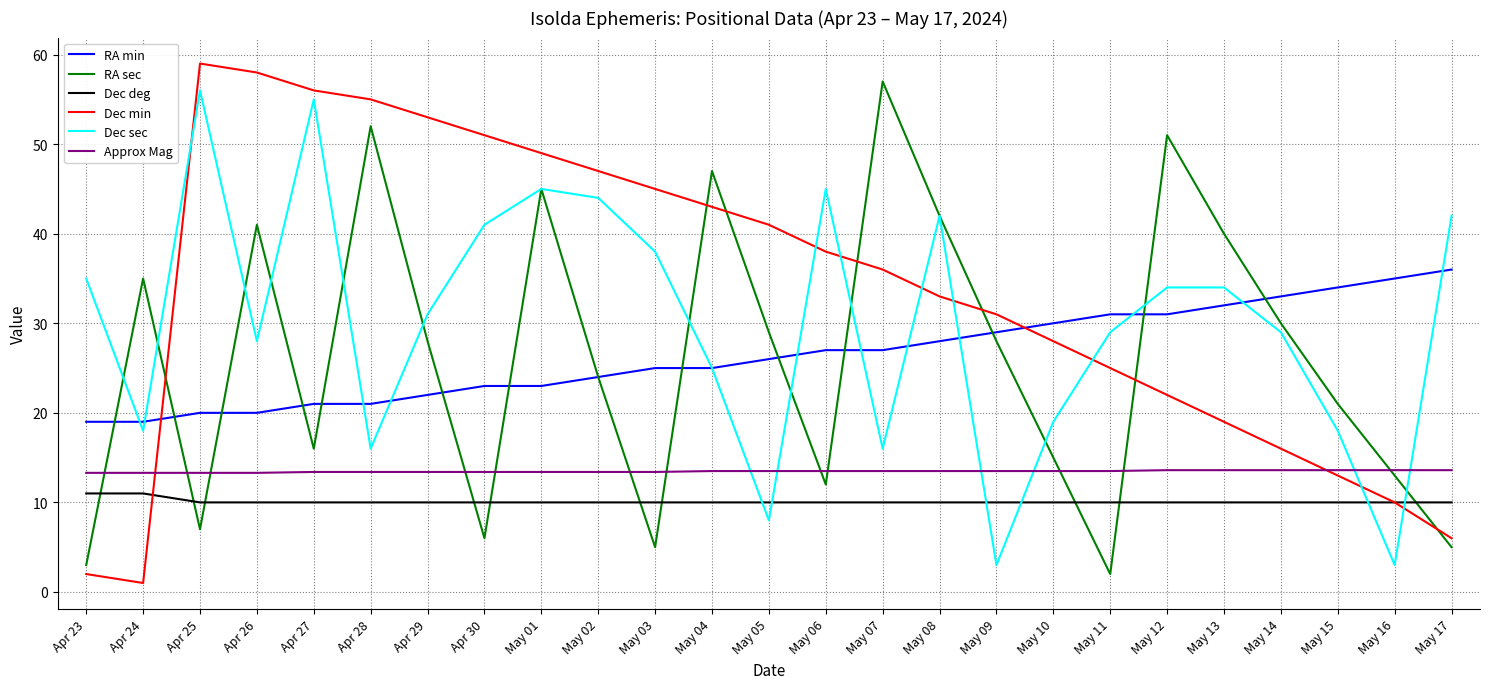

Which series ends up on top after the final intersection of Approx Mag and Dec sec?

Dec sec